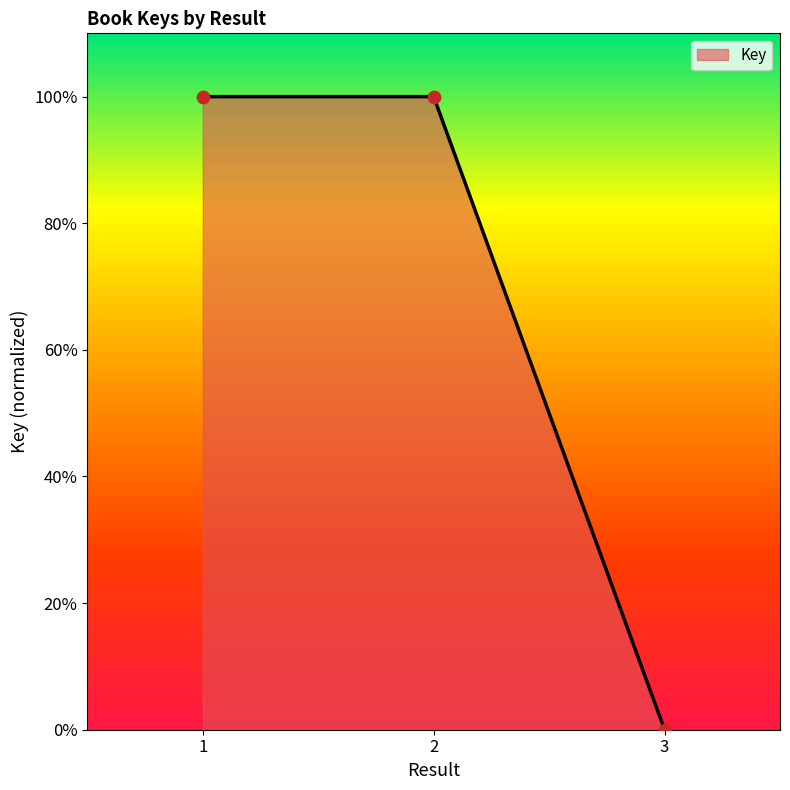

What is the change in value from 2 to 3?

-100.0